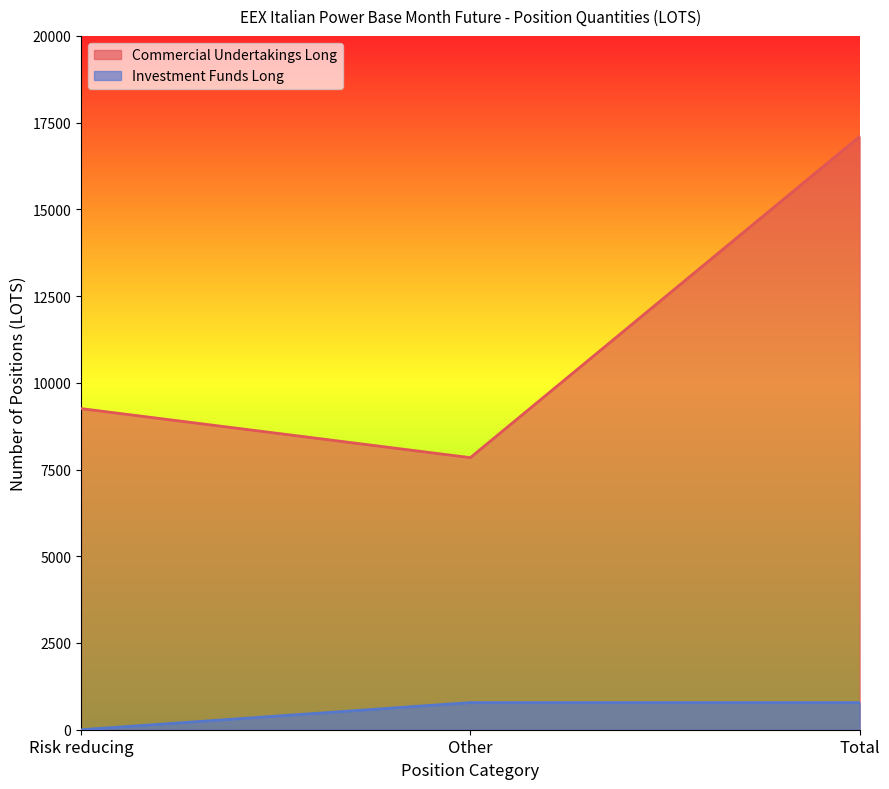

Rank the categories by Commercial Undertakings Long value from lowest to highest.

Other, Risk reducing, Total